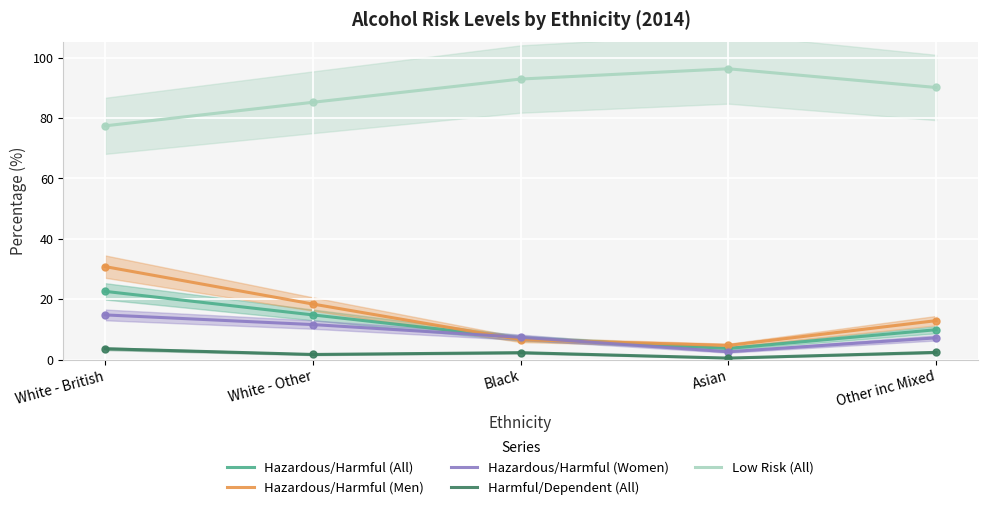

After their last crossing, which series has the higher values: Hazardous/Harmful (Men) or Hazardous/Harmful (All)?

Hazardous/Harmful (Men)